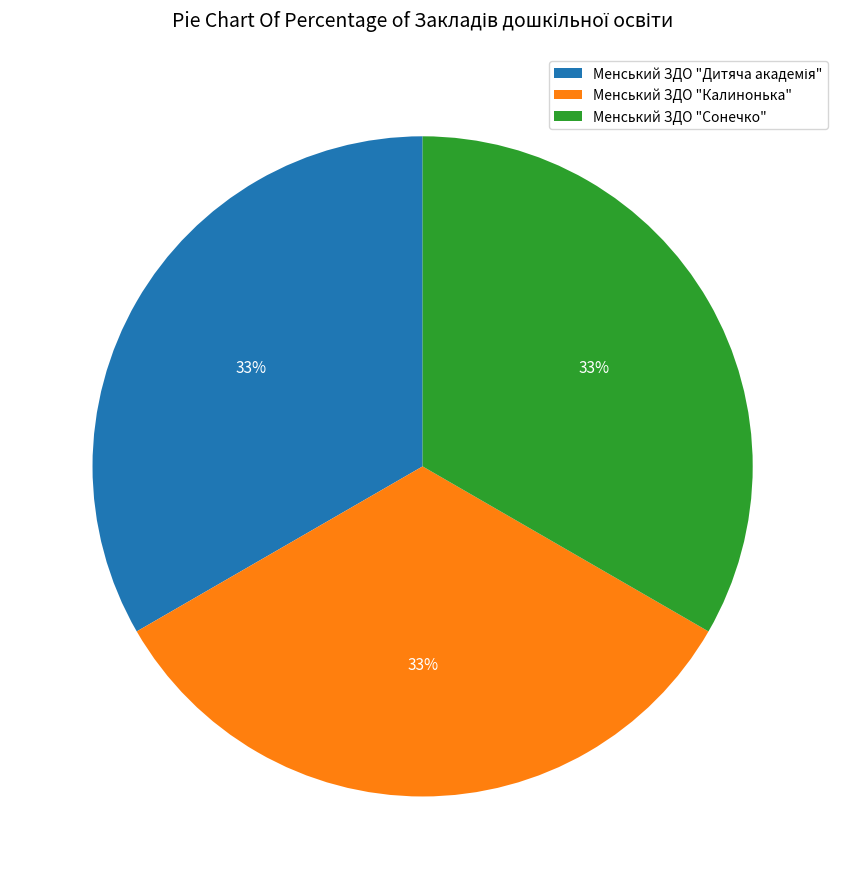

What is the ratio of the value at Менський ЗДО "Калинонька" to the value at Менський ЗДО "Сонечко"?

1.0